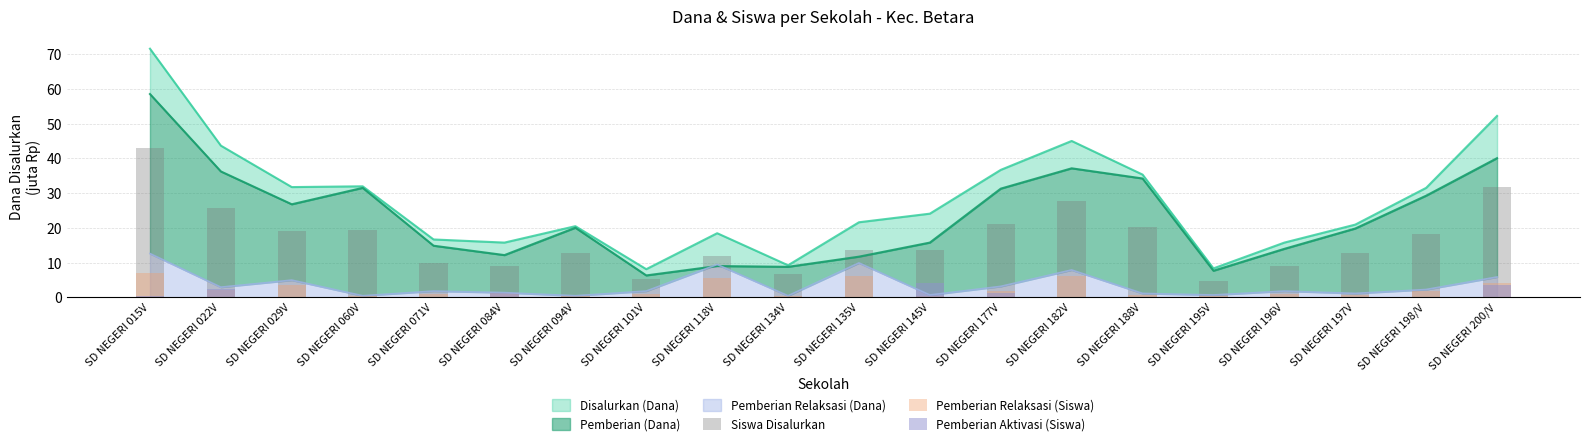

What is the difference between the maximum and minimum values in the Pemberian Relaksasi (Siswa) series?

6.6